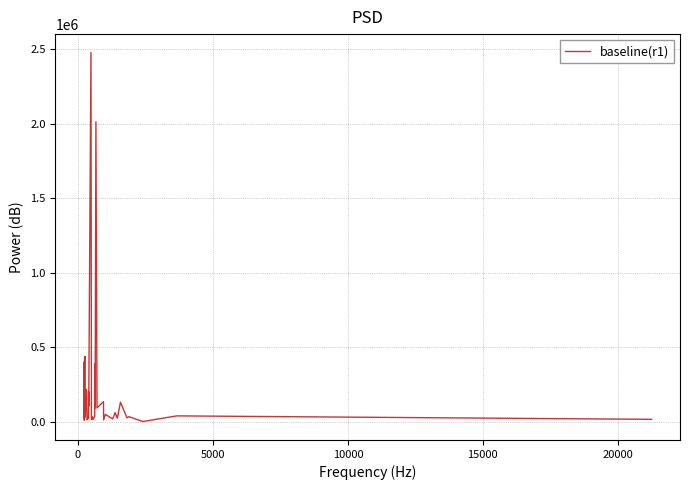

How many values are below 35702?

20